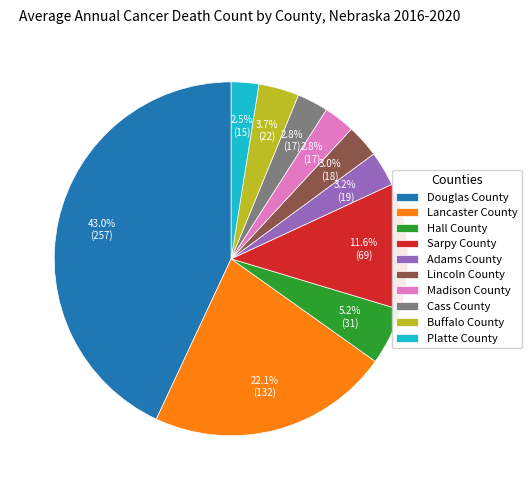

Which has a higher value, Lincoln County or Lancaster County?

Lancaster County